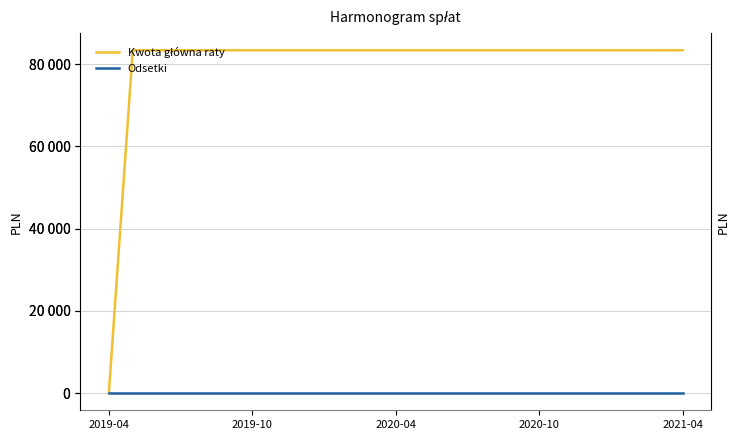

True or false: Kwota główna raty has more than 1 points higher than both neighbors.

False